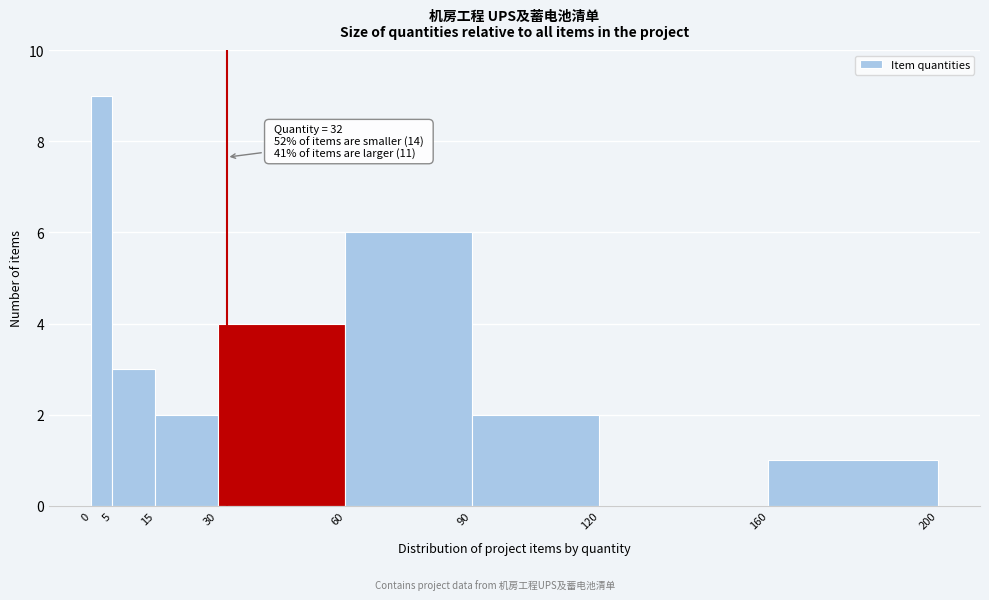

Over which range of the x-axis is the bar tallest?

0 to 5